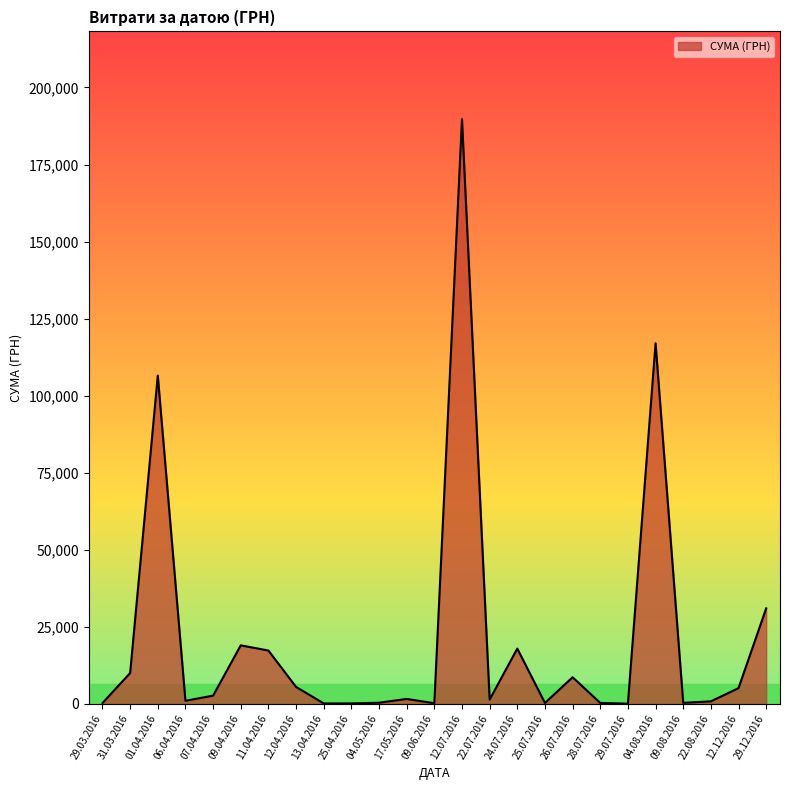

The value at 29.12.2016 is 31000.0. True or false?

True